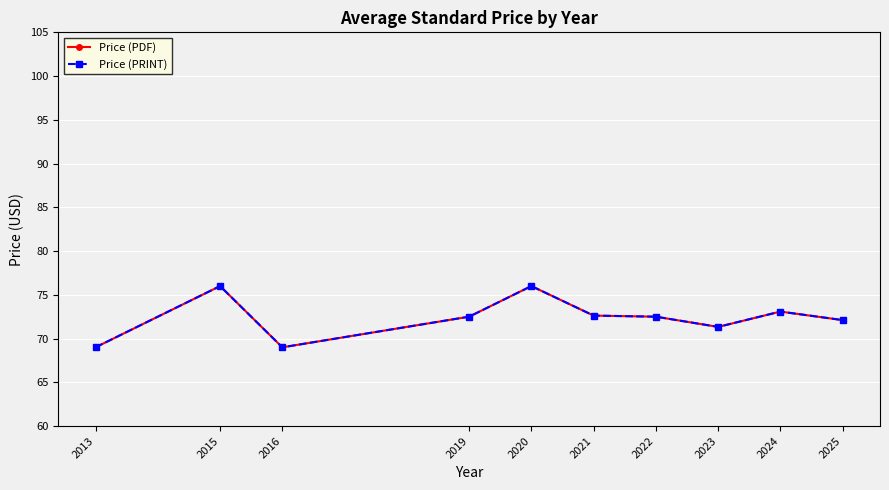

Is this an area chart (filled region under the line)?

No